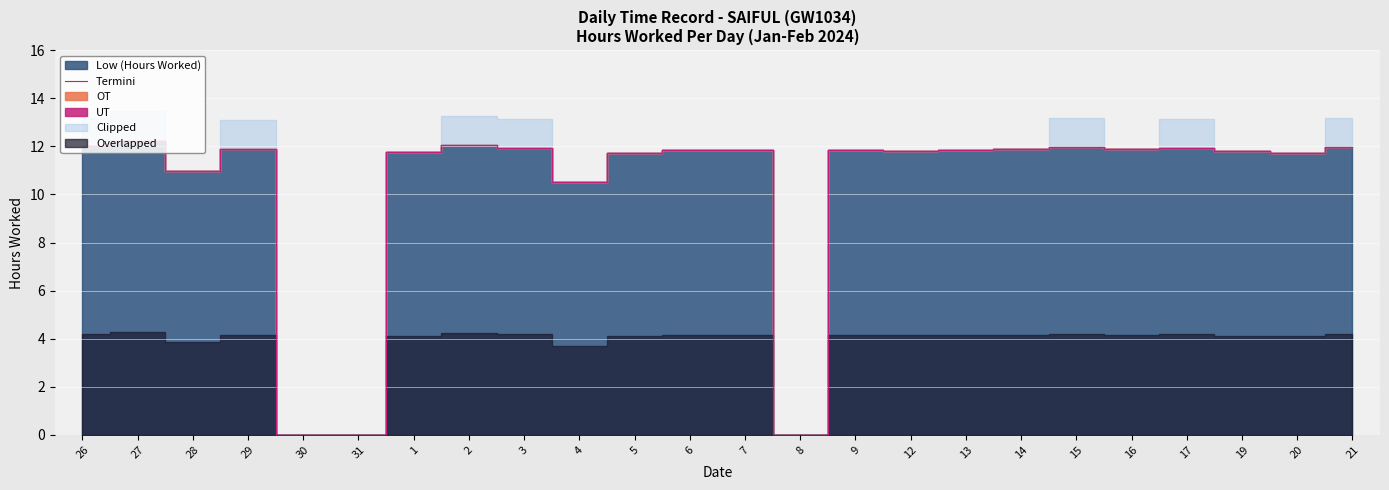

What position from the right is 6?

13